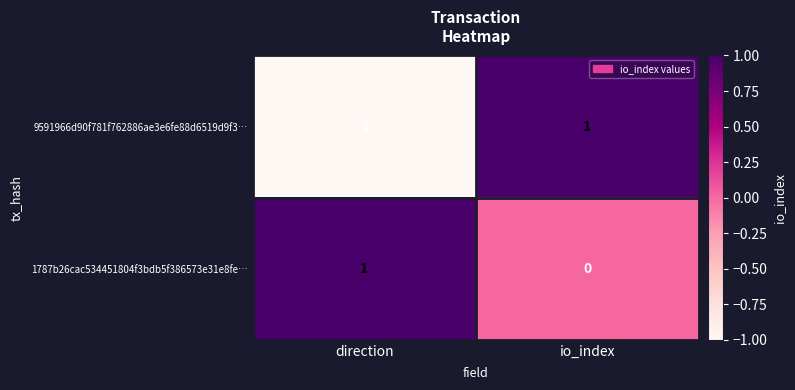

Which series has the widest spread of values?

9591966d90f781f762886ae3e6fe88d6519d9f3…